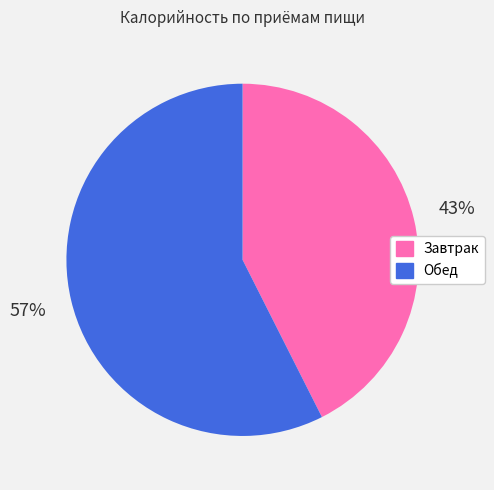

Is there a majority slice in this chart?

Yes